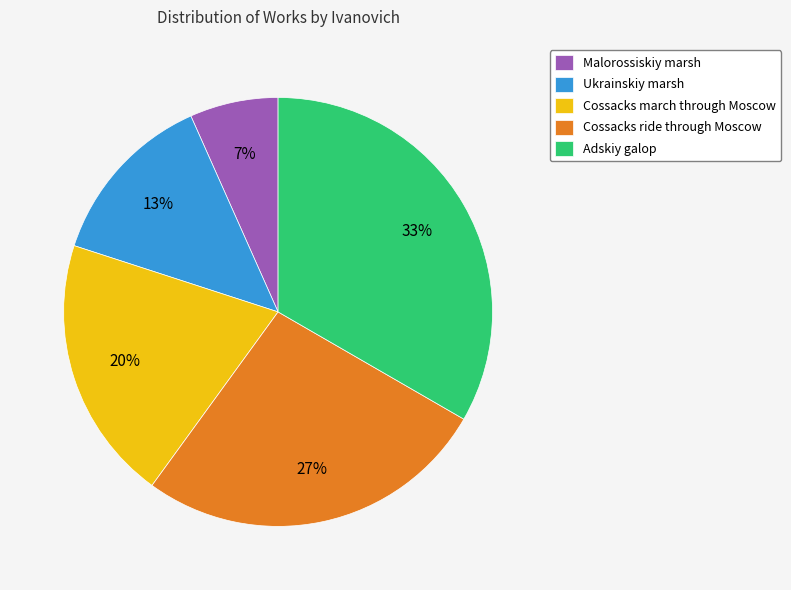

Count the number of slices in the pie.

5